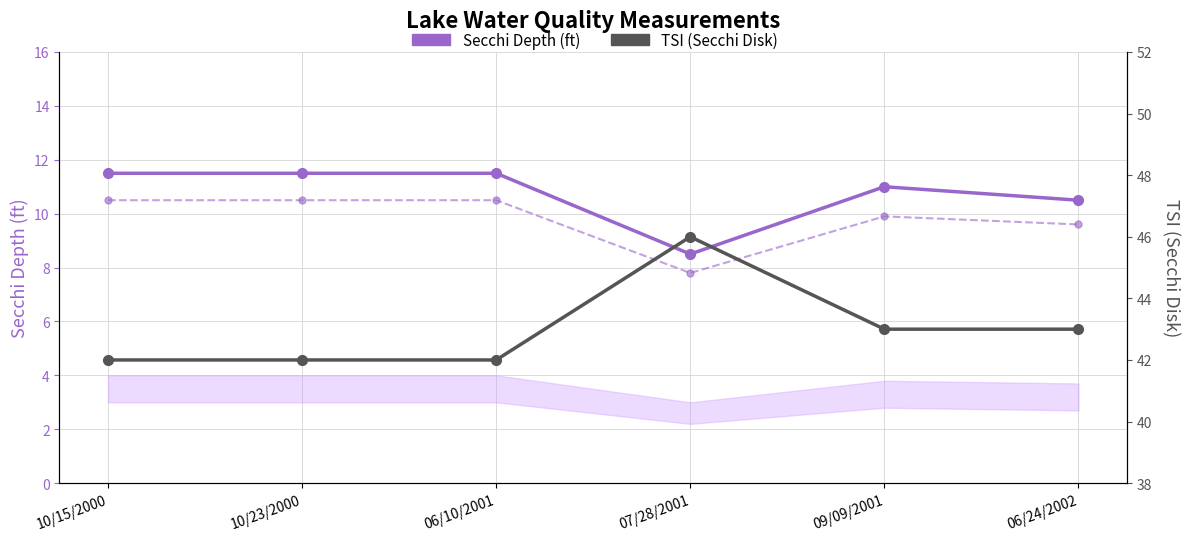

True or false: Secchi Depth (ft) and TSI (Secchi Disk) cross at least once.

False